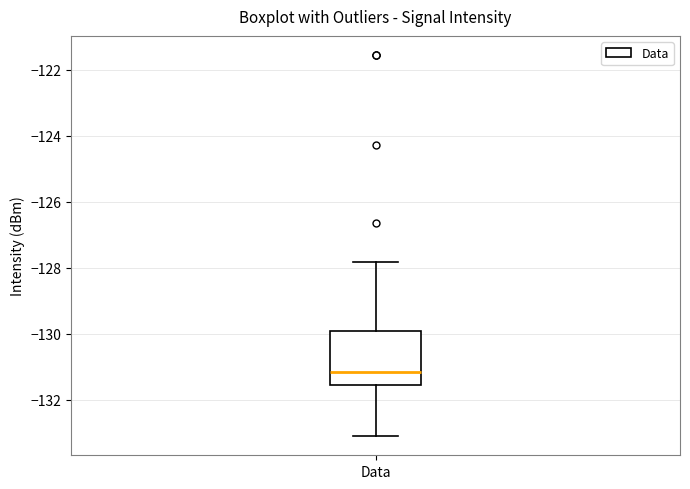

Where is the lower edge of the box for Data on the y-axis? The values are not printed on the chart, so give them approximately, as read against the axis.

-131.6